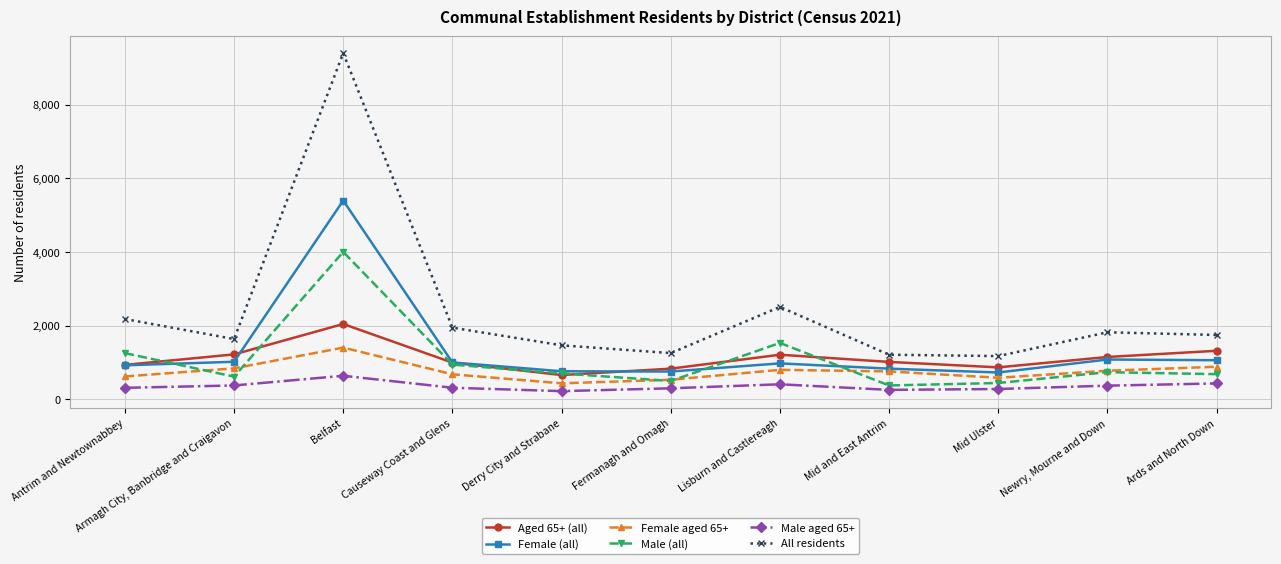

What is the difference between the highest and lowest values at Causeway Coast and Glens?

1631